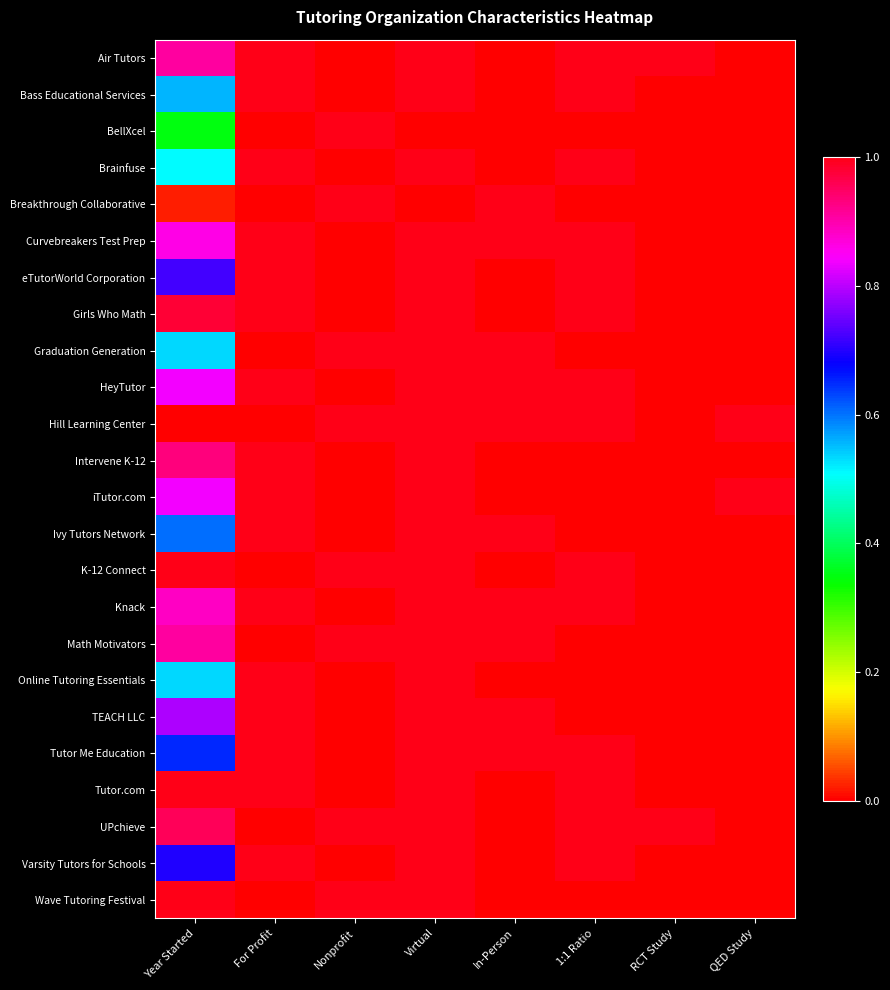

Which category has the lowest value across all series?

Nonprofit